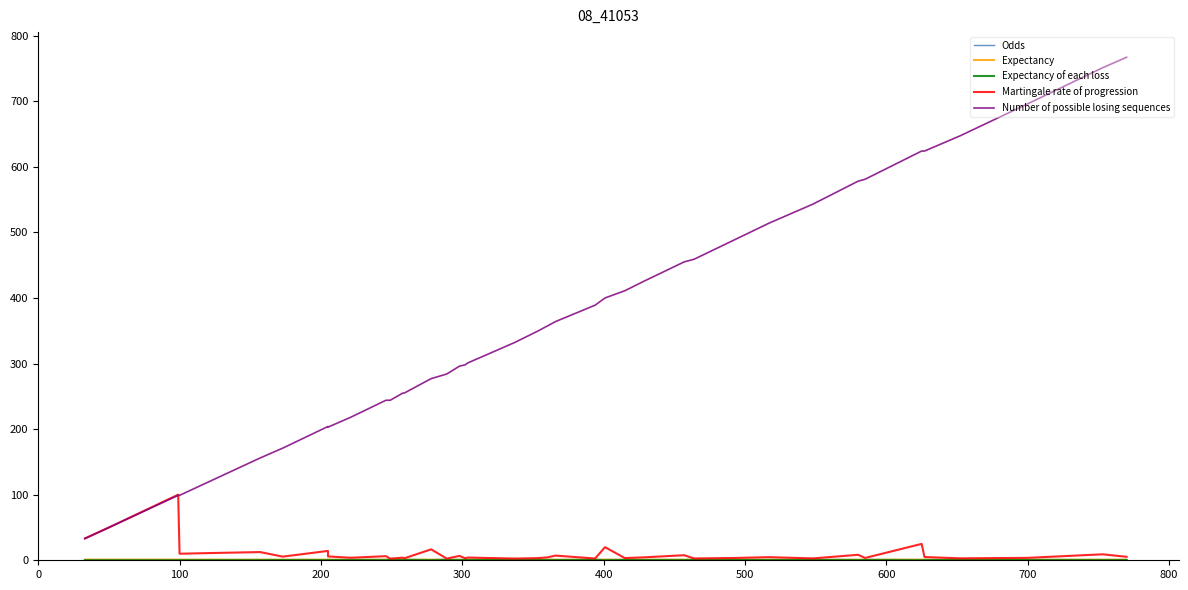

True or false: Number of possible losing sequences and Odds cross at least once.

False